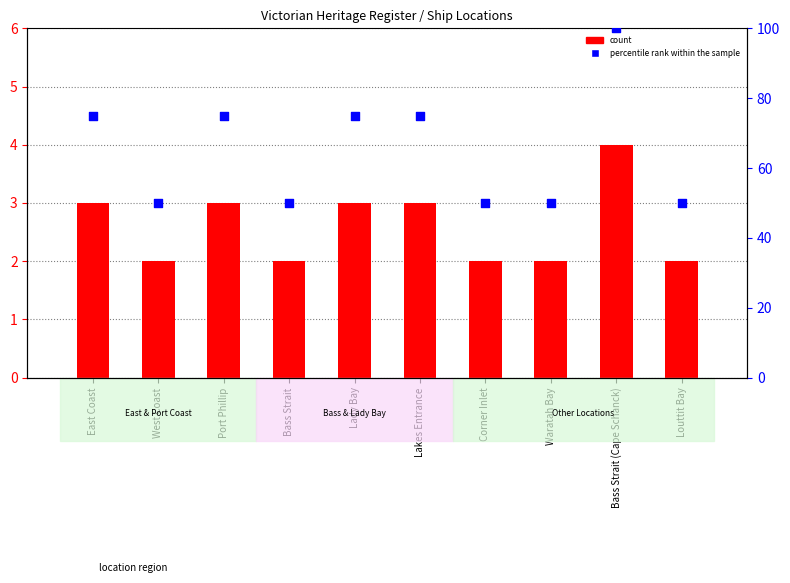

Which series has the largest Y range (max minus min)?

percentile rank within the sample